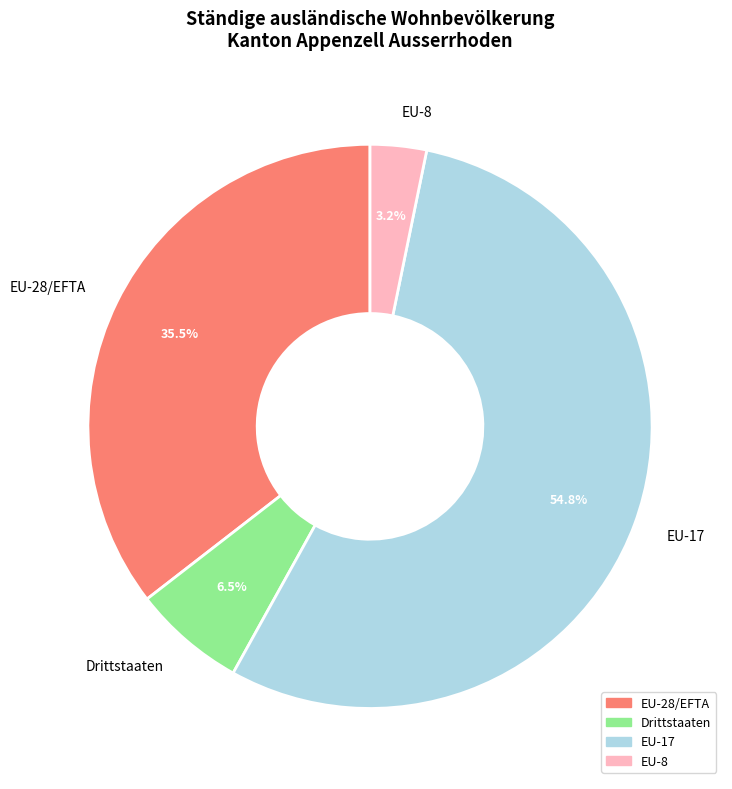

Which category has the biggest portion of the pie?

EU-17